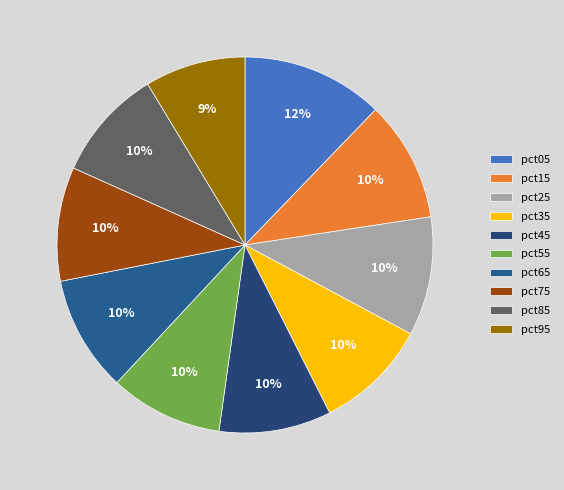

Count the number of slices in the pie.

10